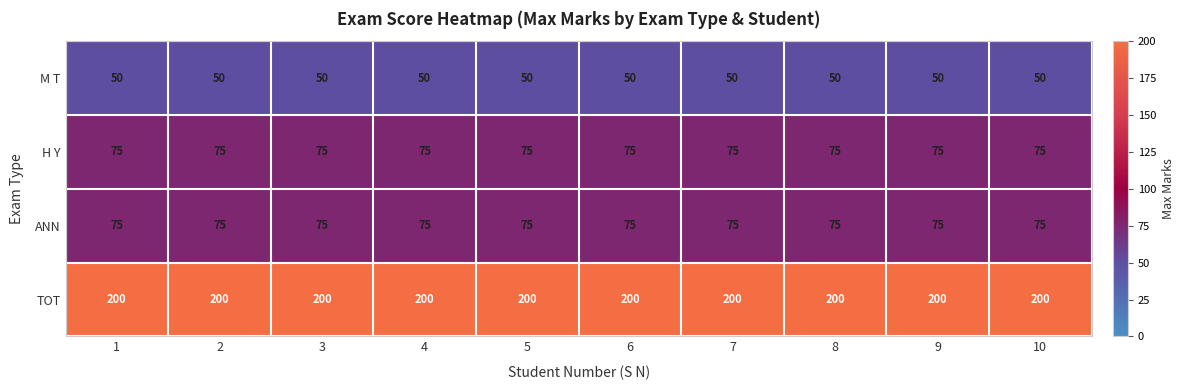

What is the sum of the H Y values at 1 and 10?

150